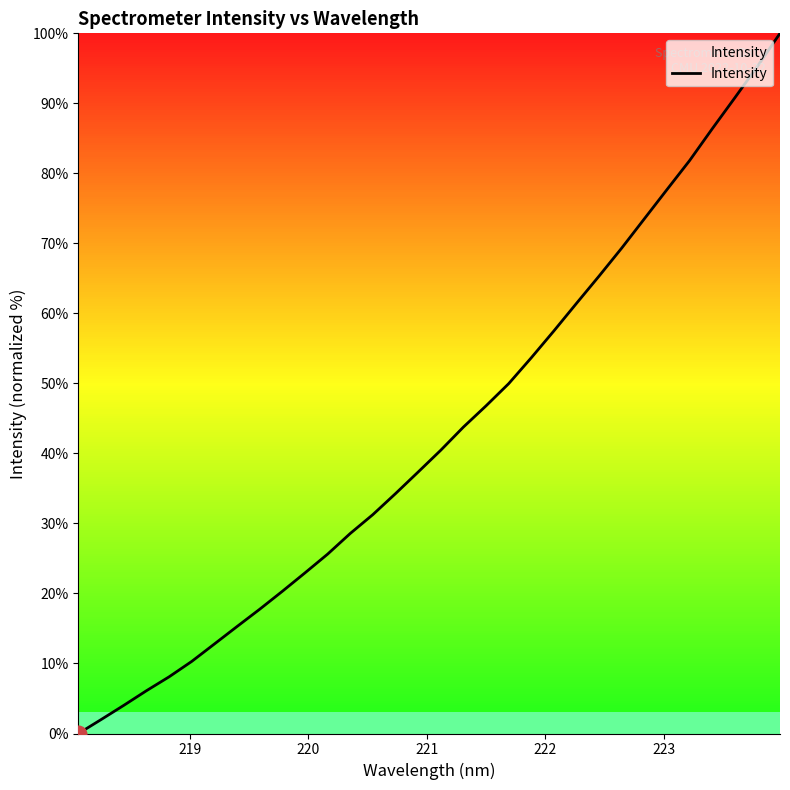

What is the maximum value shown in the chart?

100.0